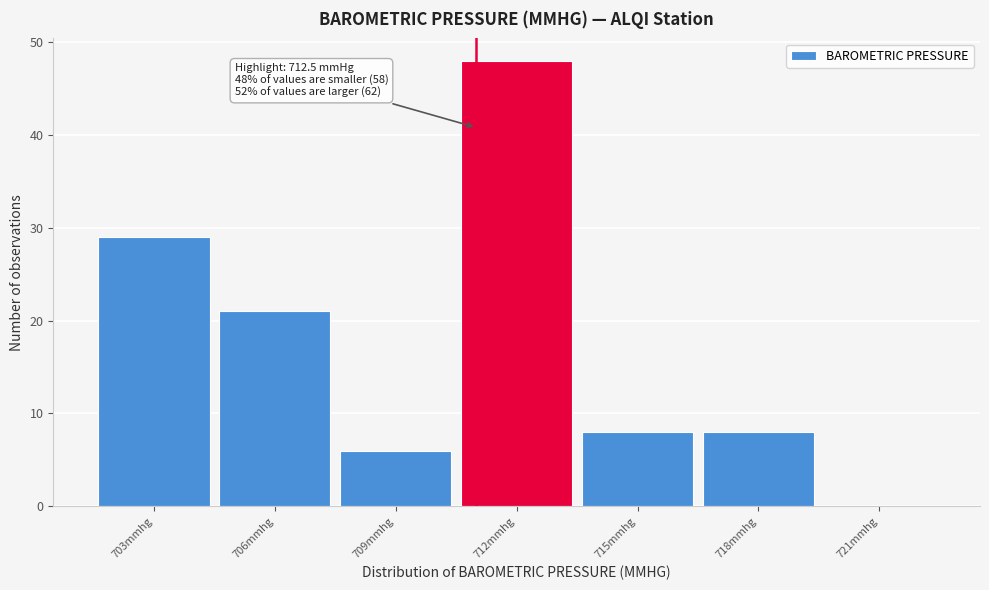

Reading left to right, transcribe all the data shown in this chart.

703mmhg=29	706mmhg=21	709mmhg=6	712mmhg=48	715mmhg=8	718mmhg=8	721mmhg=0